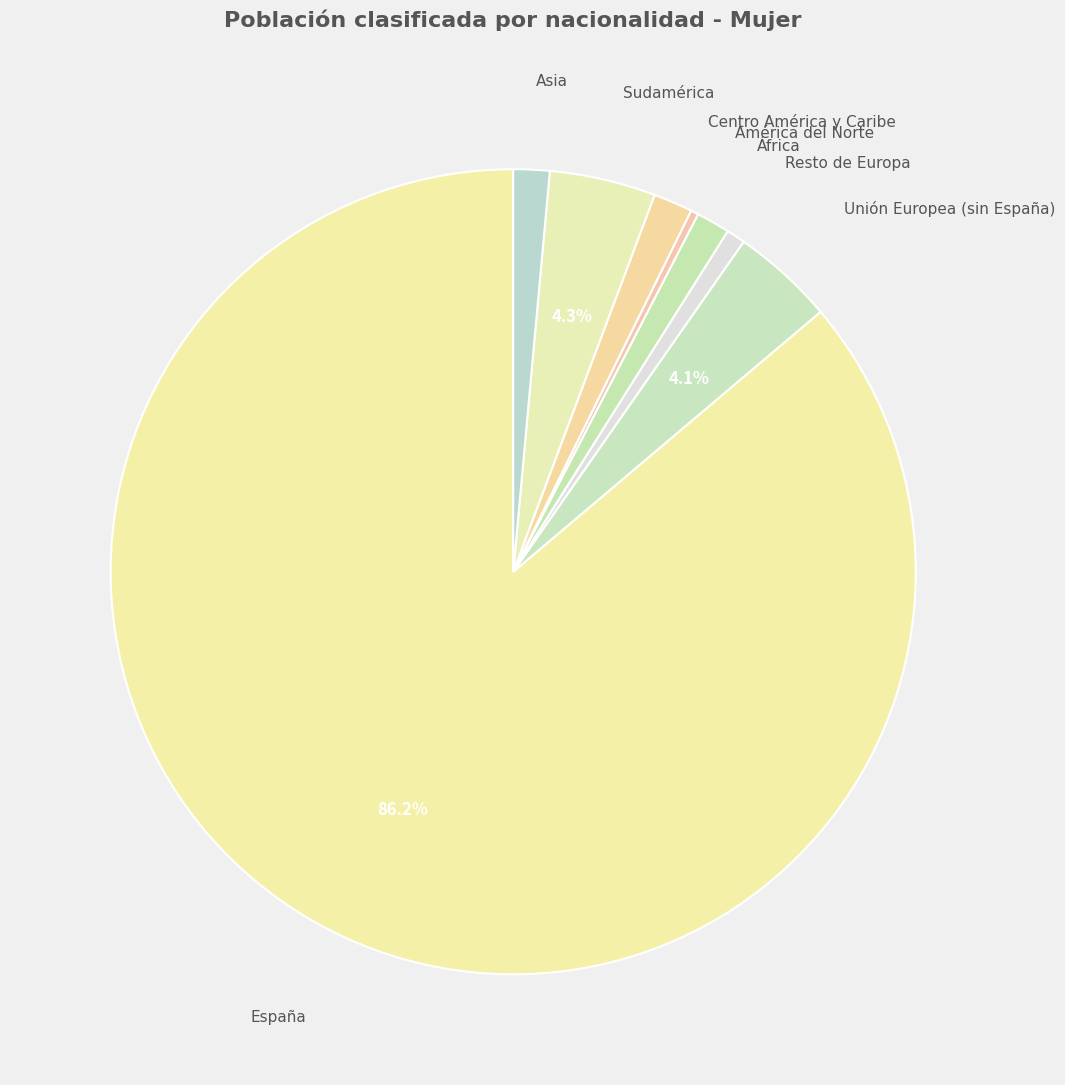

How many segments does this pie chart have?

8